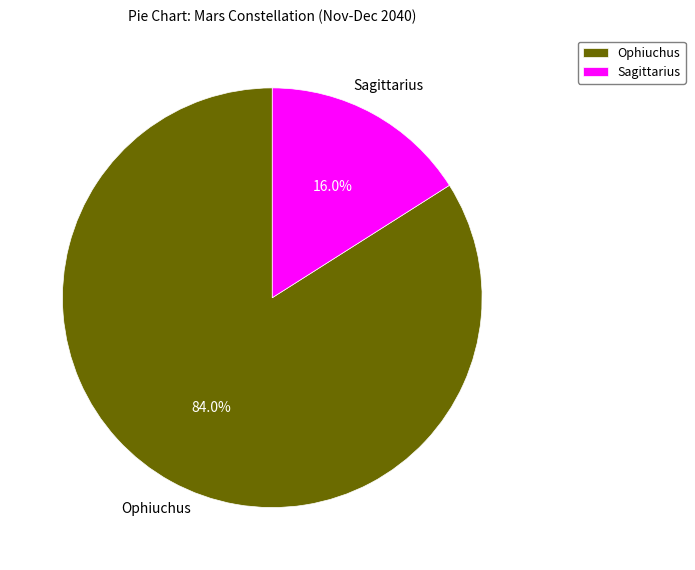

Does any single category account for the majority?

Yes